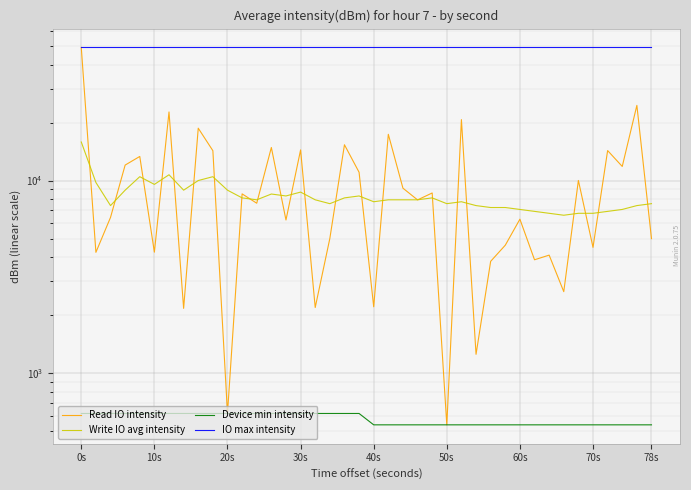

At which category does the chart reach its minimum across all series?

50s